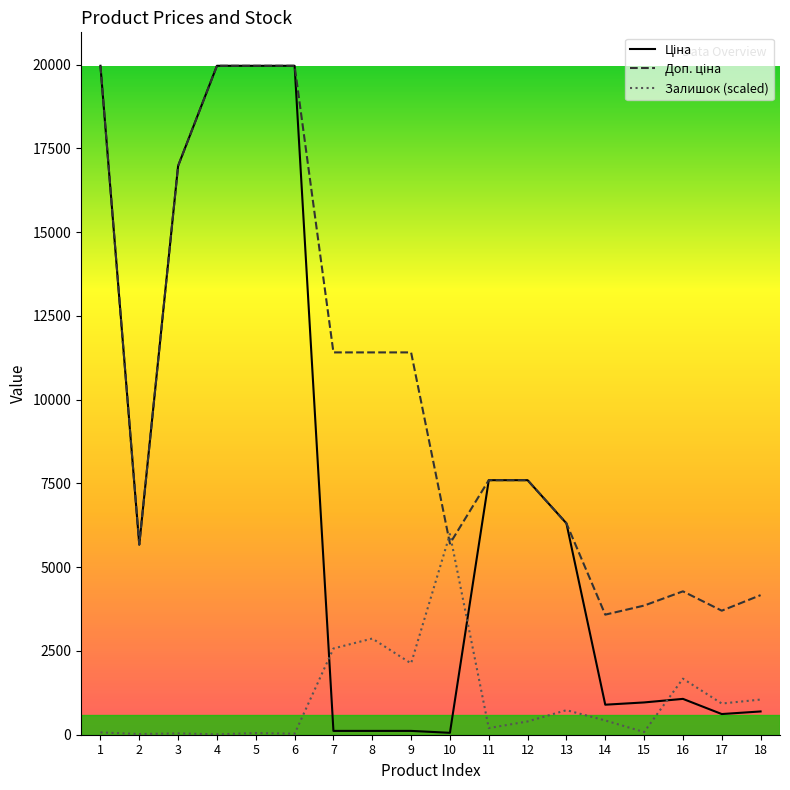

What is the maximum value for Залишок (scaled)?

5989.3